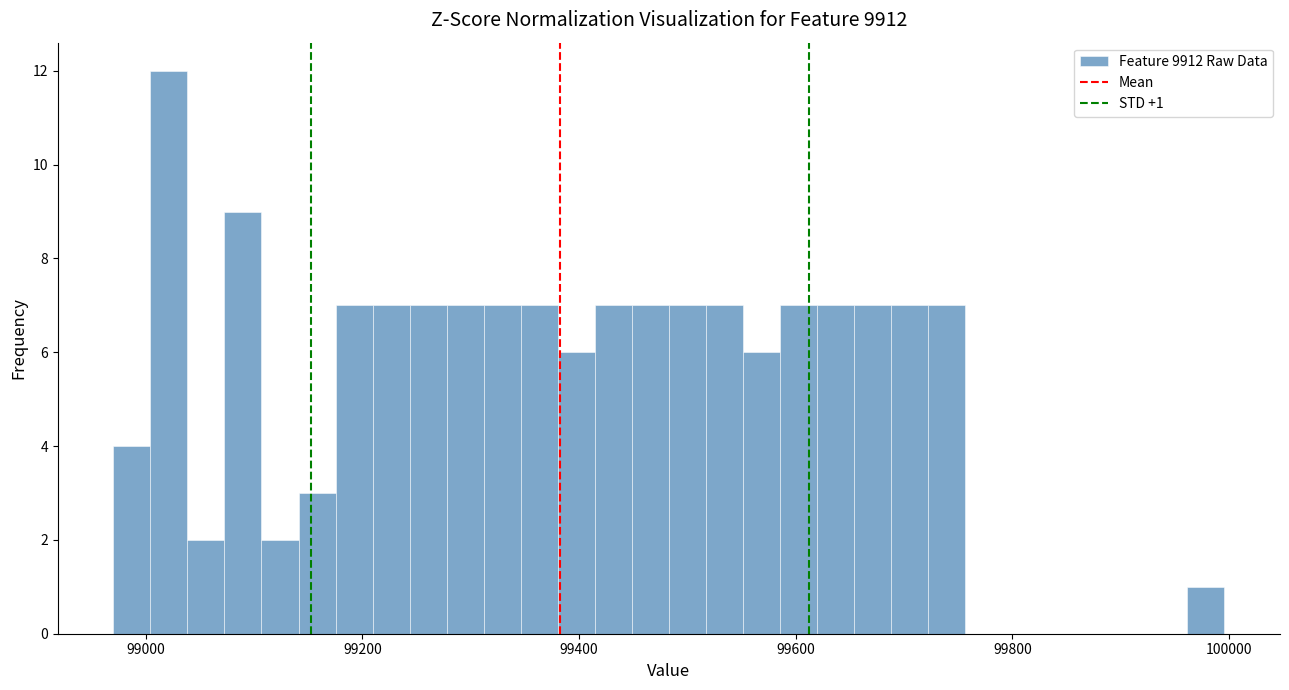

Read against the x-axis, roughly where is the centre of the tallest bar?

99020